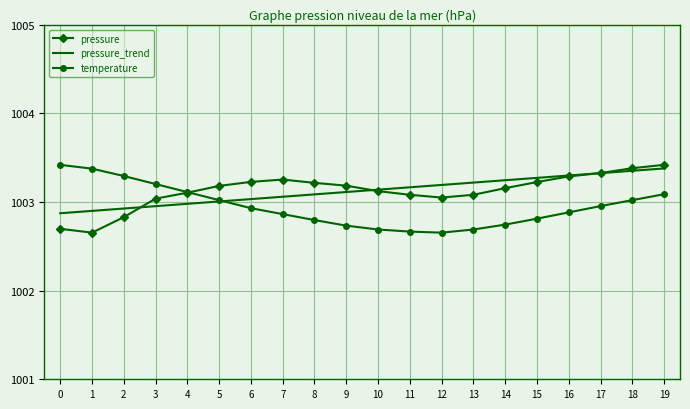

Which category has the lowest value in the pressure series?

1